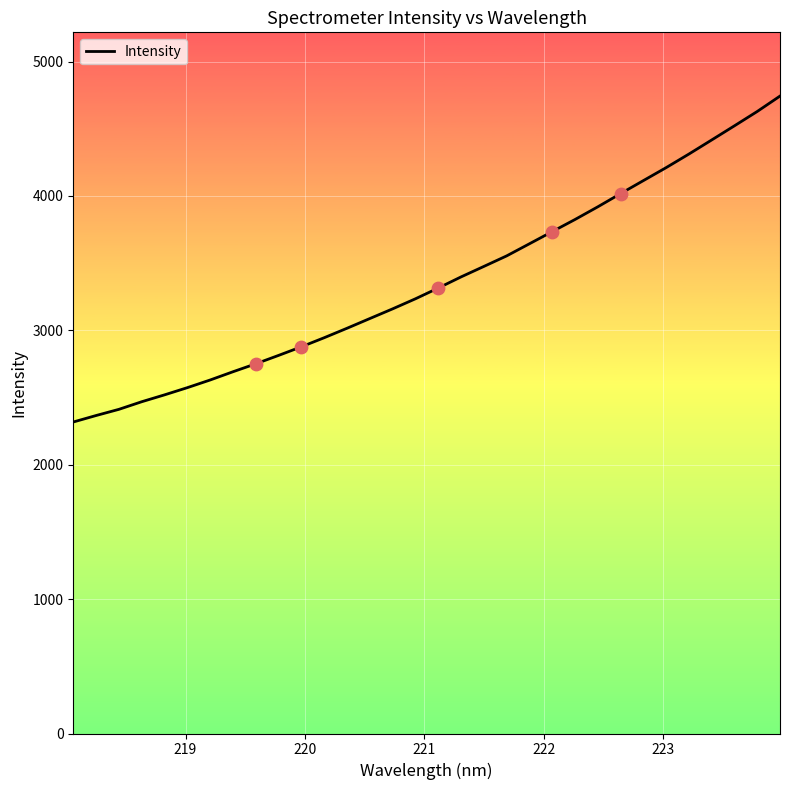

What is the difference between the maximum and minimum values?

2425.2